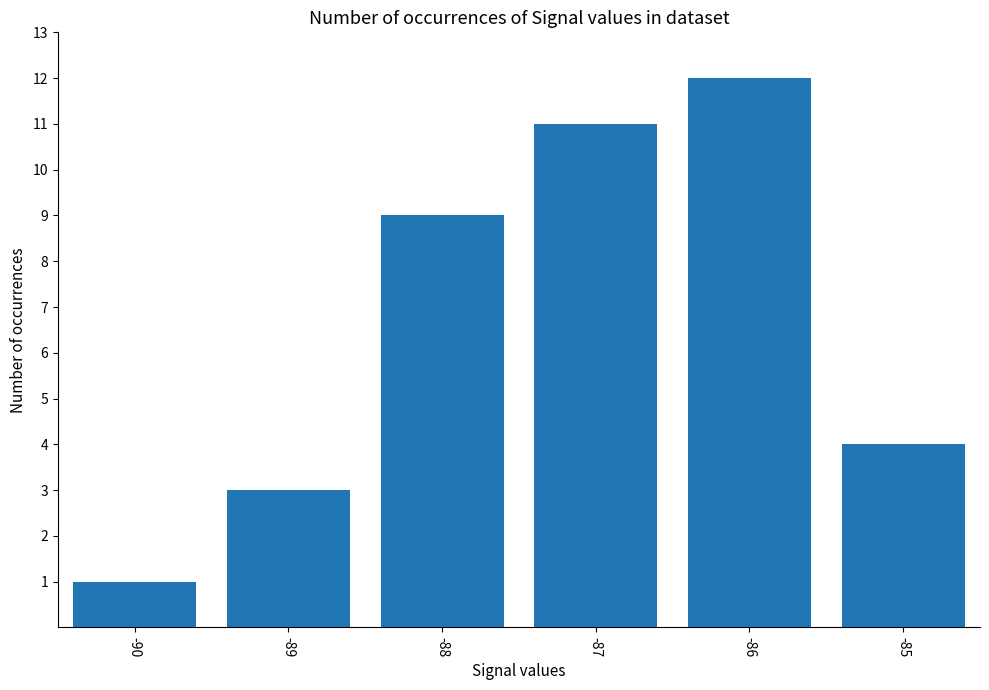

Where is the data nearest to the value 6?

-85